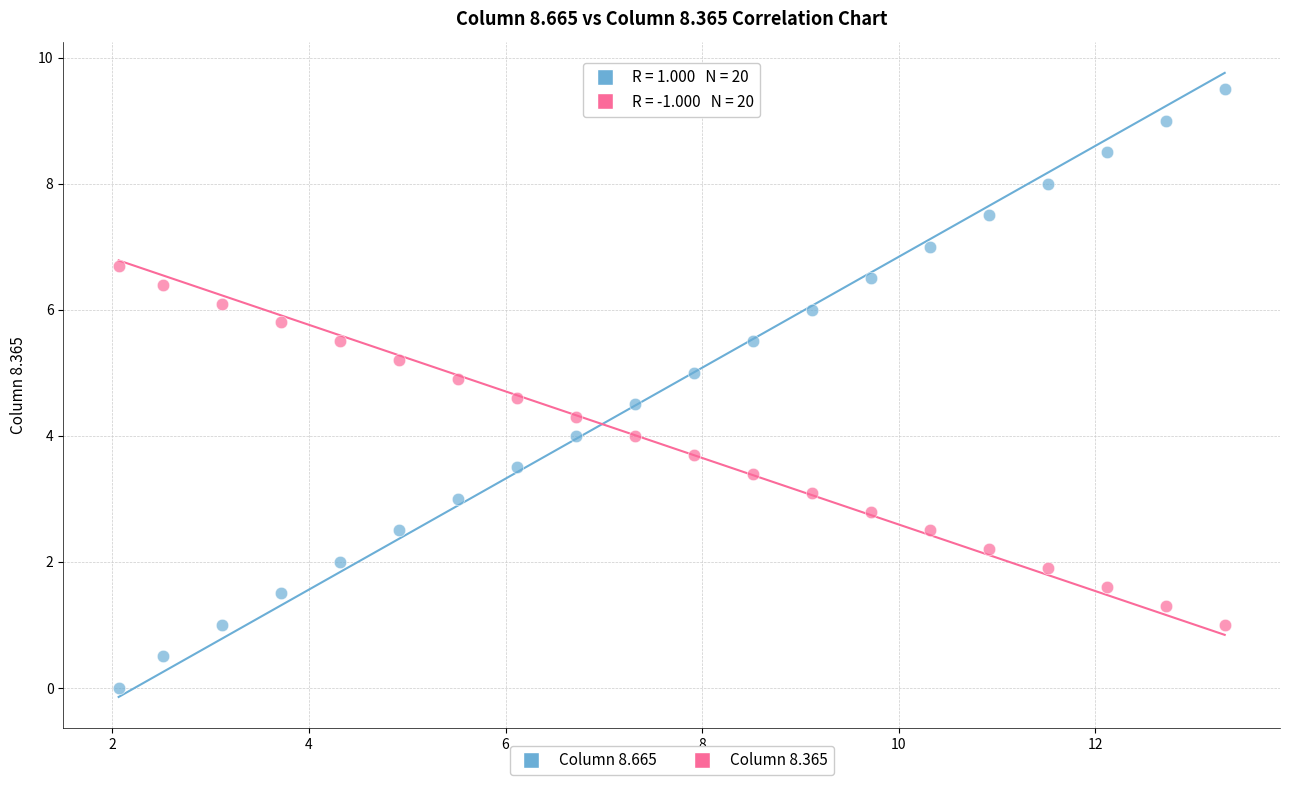

Which series reaches the minimum Y coordinate?

Column 8.665